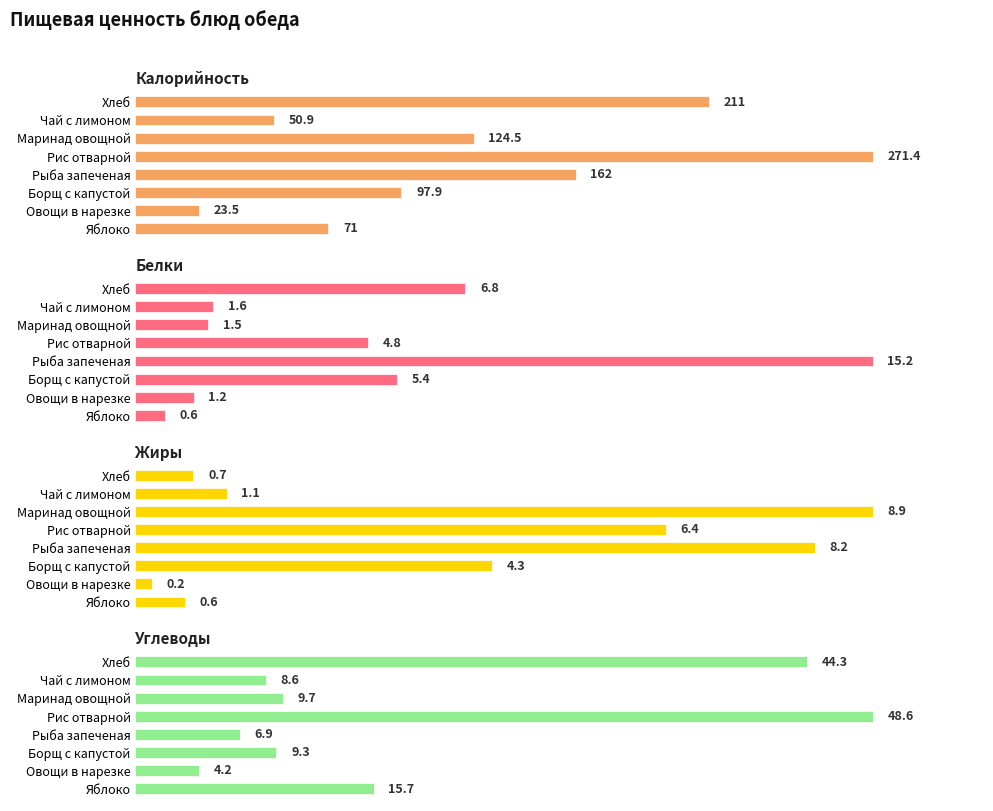

What is the minimum value shown in the chart?

0.2